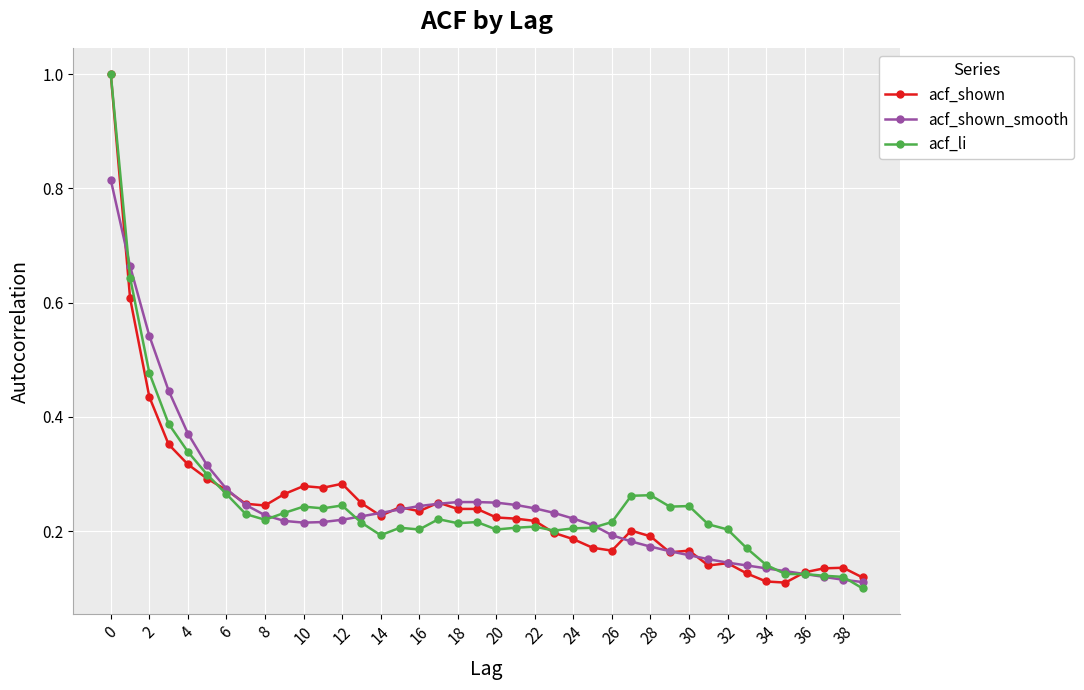

True or false: acf_li has more than 0 interior local peaks.

True